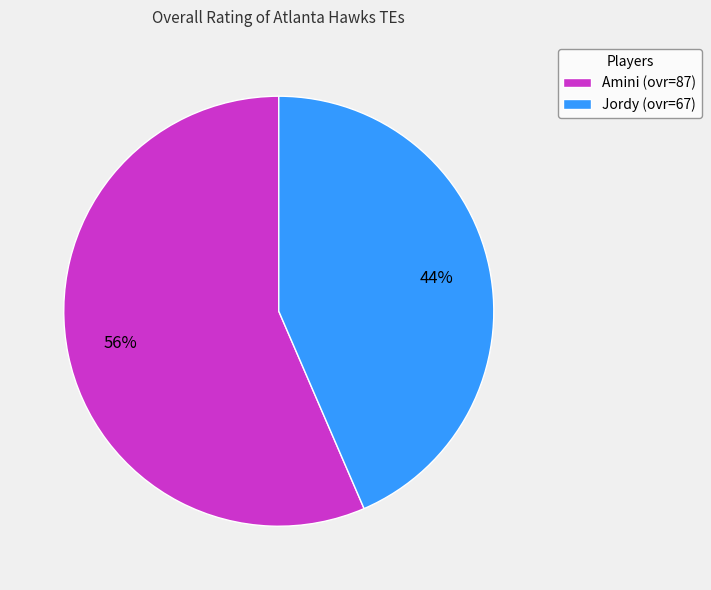

Which category has the smallest portion of the pie?

Jordy